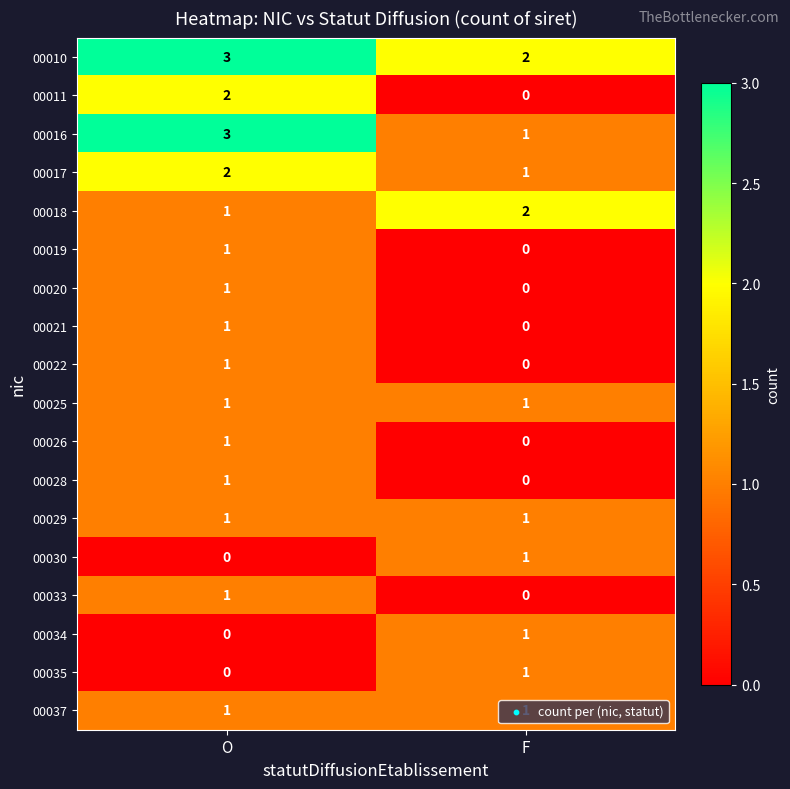

Which series has the largest total across all categories?

00010